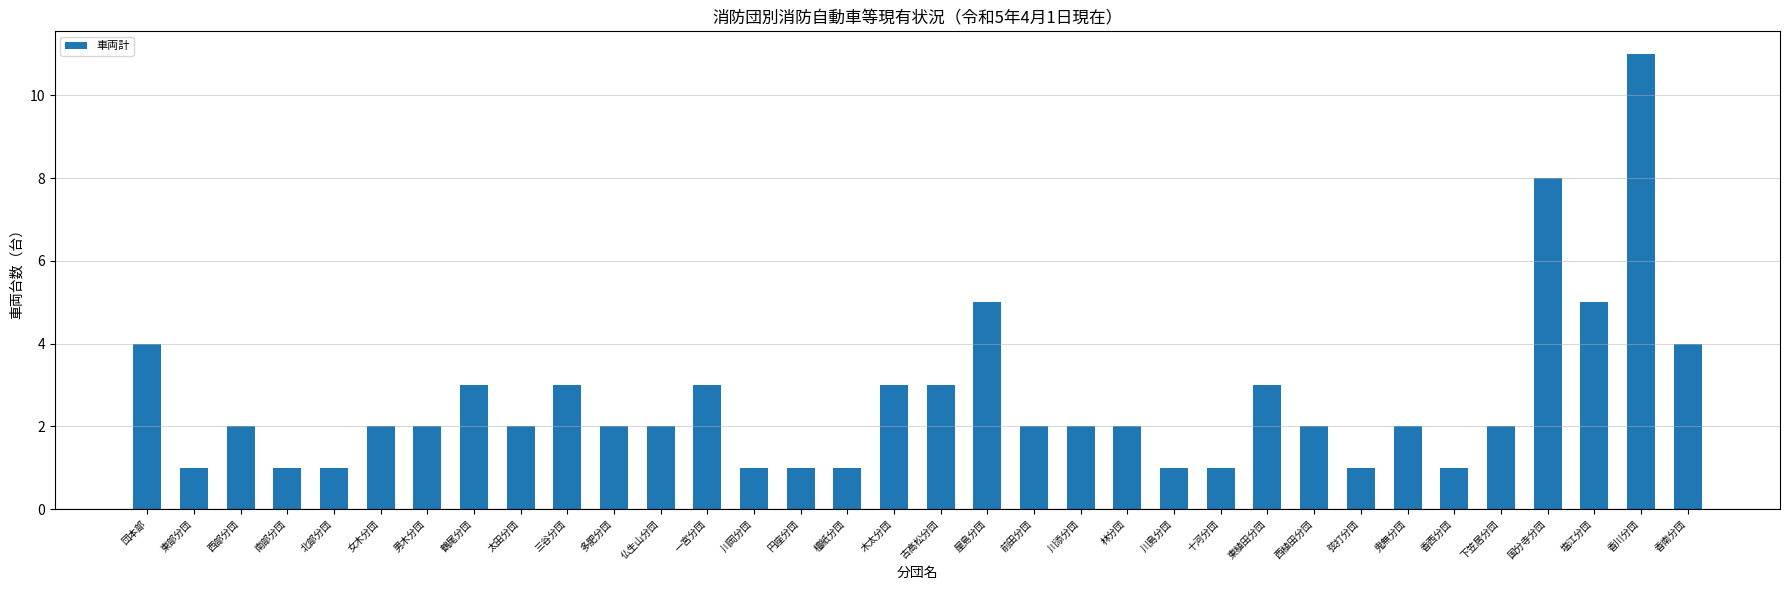

How many values are between 1 and 3?

28